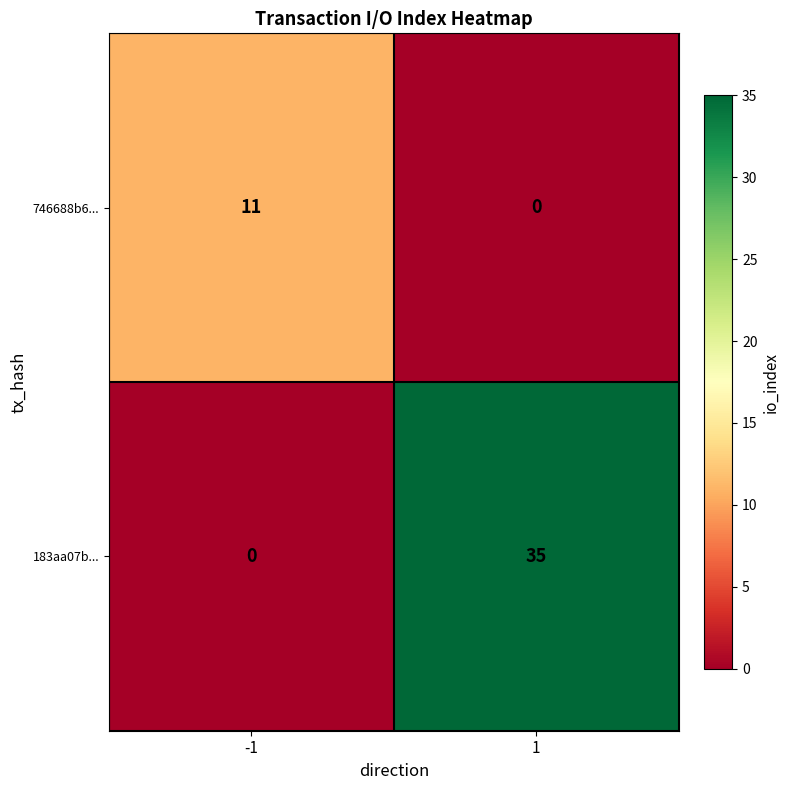

The value of 746688b6... at -1 is 20. True or false?

False